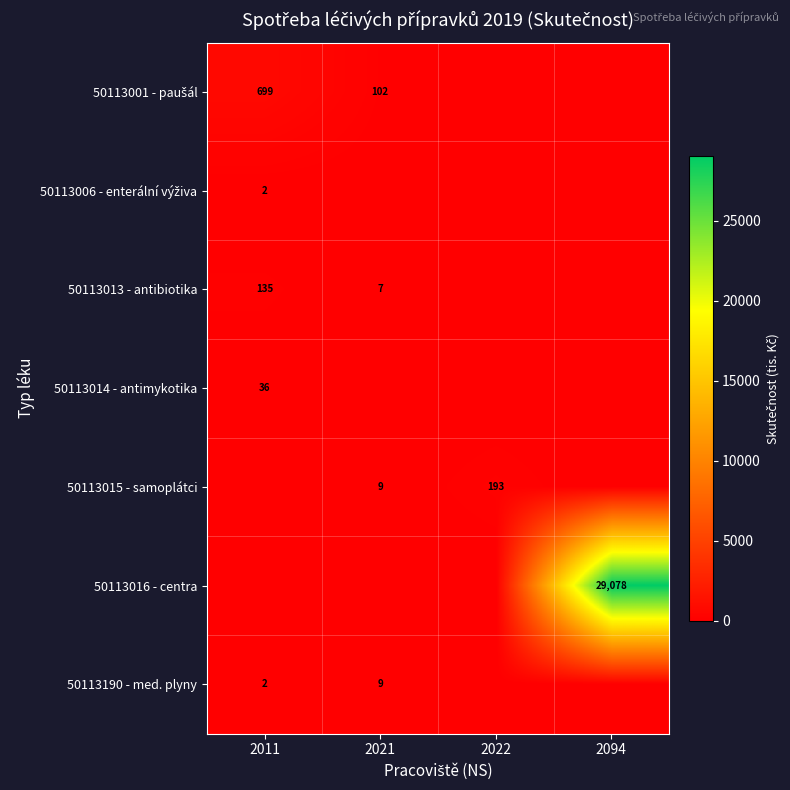

True or false: 50113015 - samoplátci has a value of 334 at 2022.

False